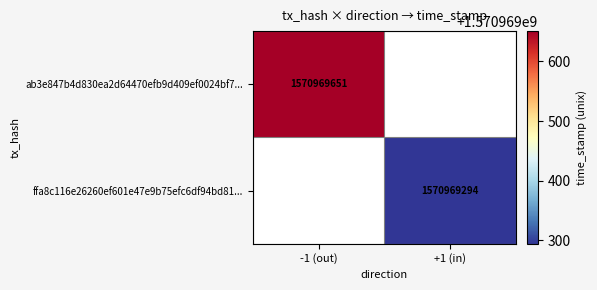

Reading right to left, list all the values displayed in this chart.

ab3e847b4d830ea2d64470efb9d409ef0024bf7: 1570969651	-1
ffa8c116e26260ef601e47e9b75efc6df94bd81: 1570969294	1